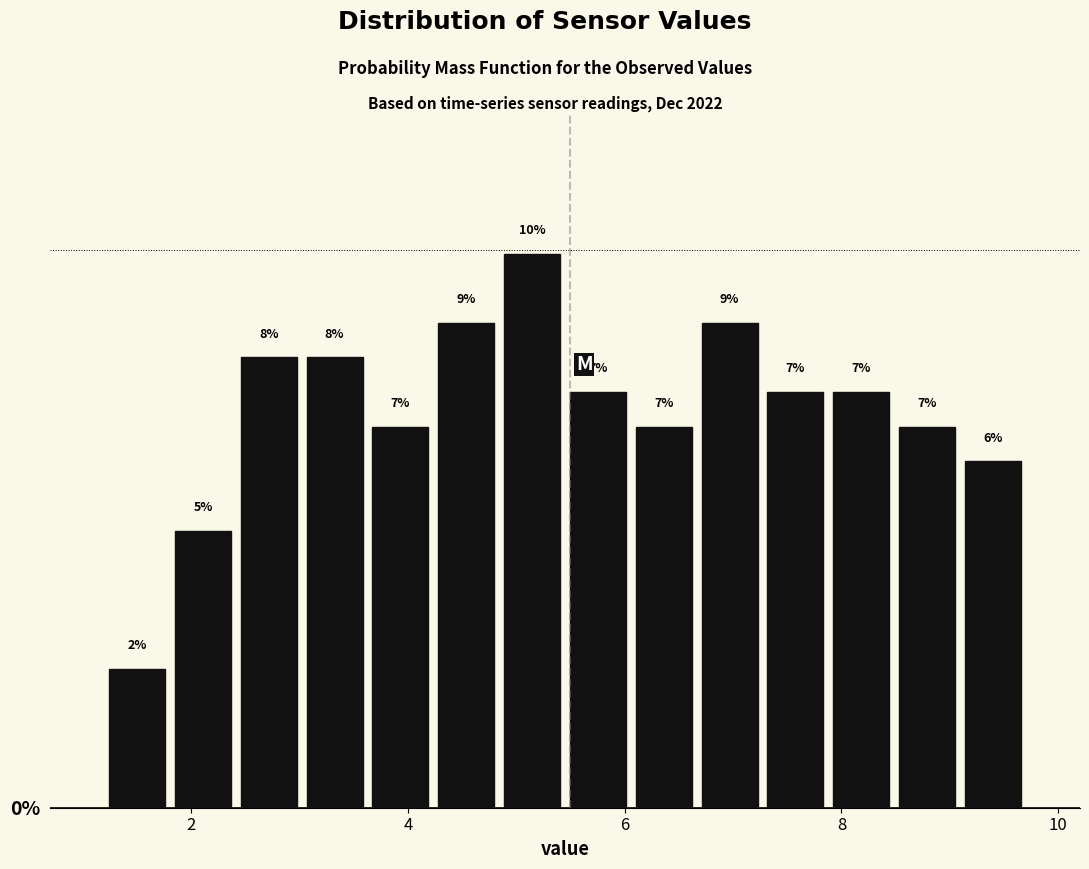

Around what value on the x-axis is the tallest bar? Give the approximate position of its centre, as read against the axis.

5.2